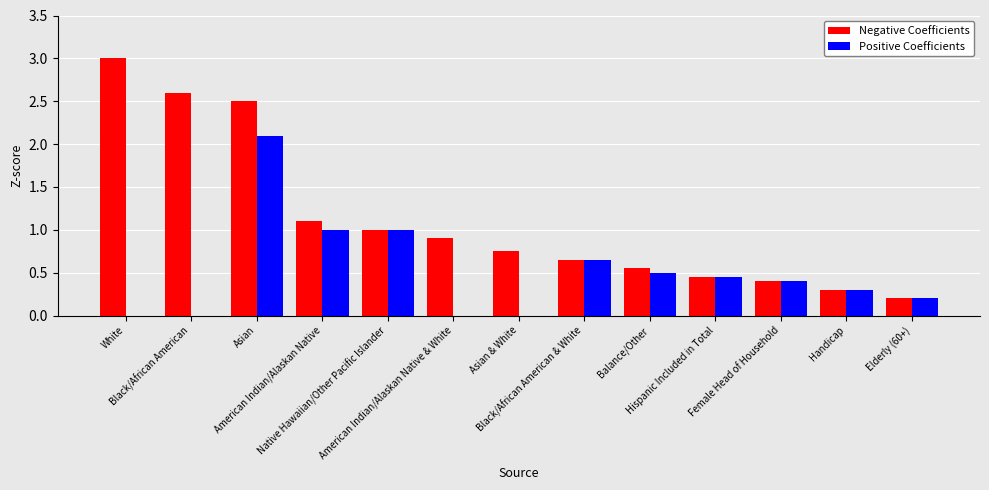

What is the sum of all Positive Coefficients values?

6.6